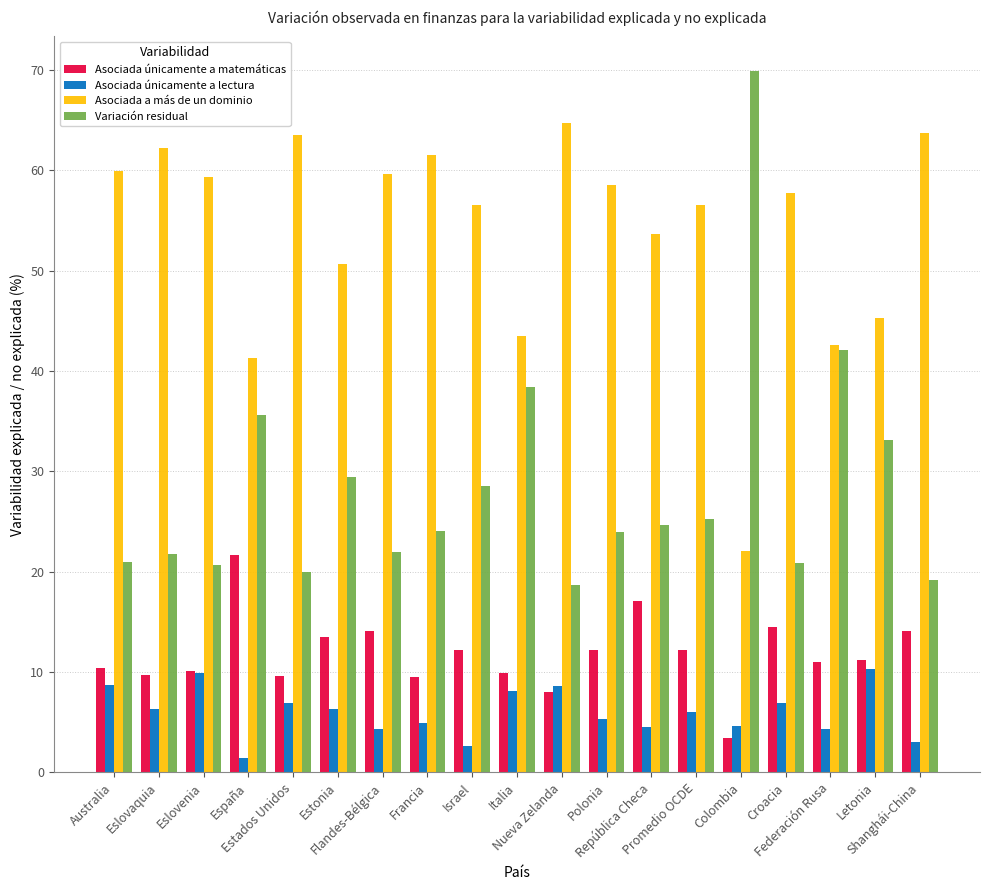

Read the Asociada únicamente a lectura value at Eslovaquia.

6.3